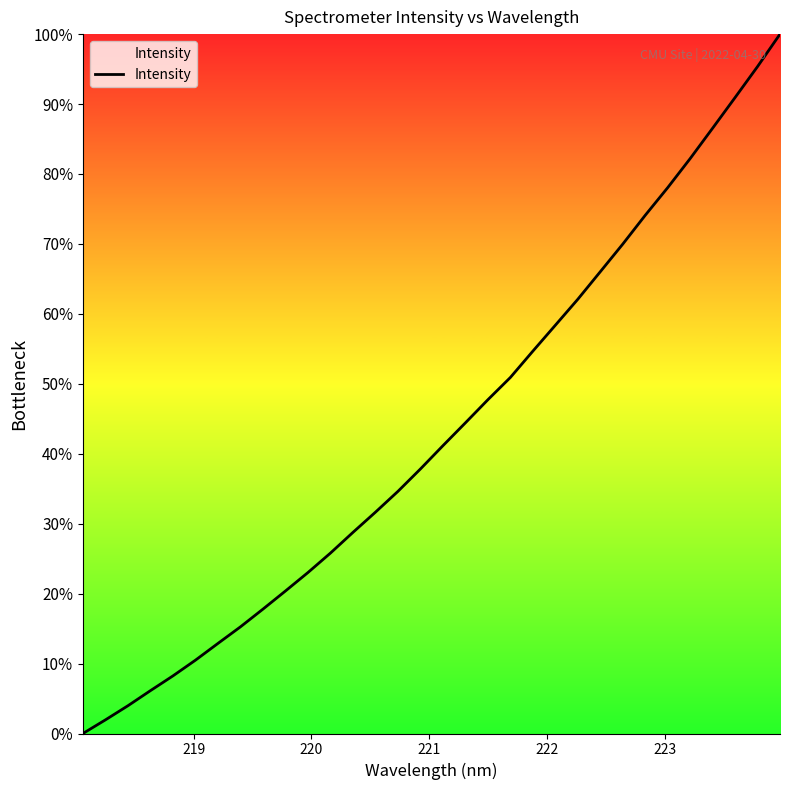

How many lines are shown in the chart?

1